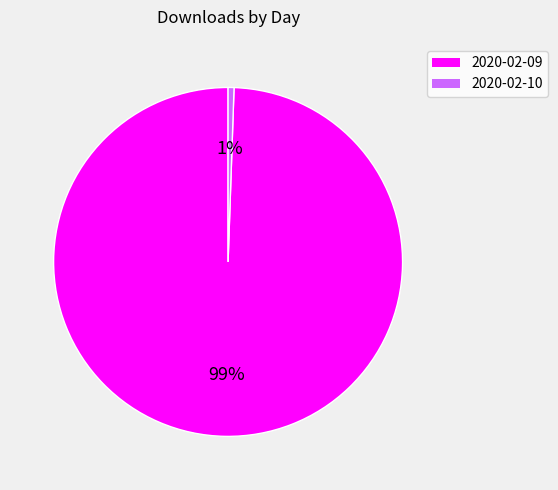

True or false: 2020-02-09 accounts for 99% of the total.

True